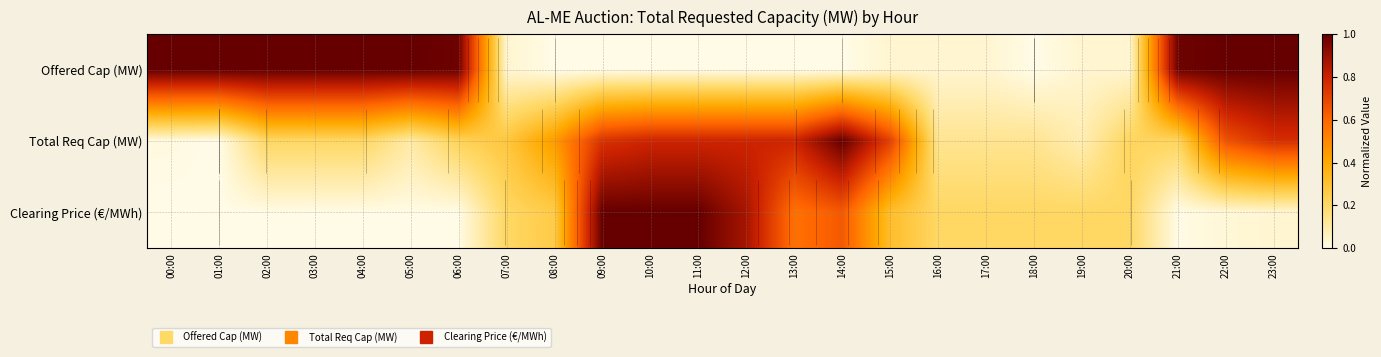

At how many categories does at least one series exceed 0?

24